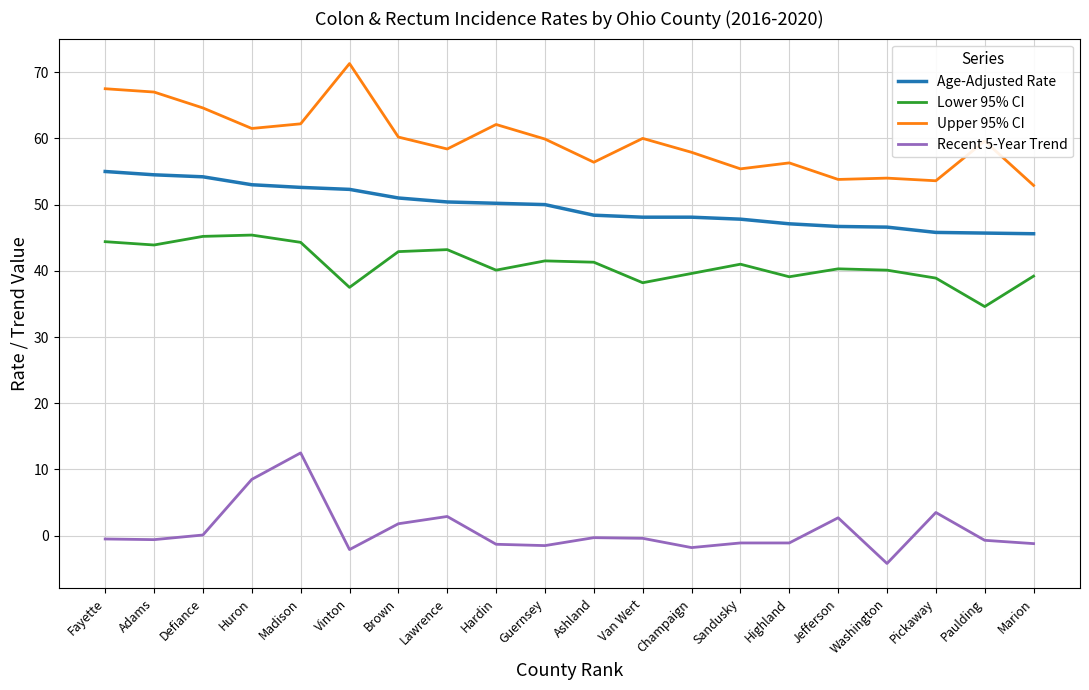

List the series in order of their peak value, highest first.

Upper 95% CI, Age-Adjusted Rate, Lower 95% CI, Recent 5-Year Trend